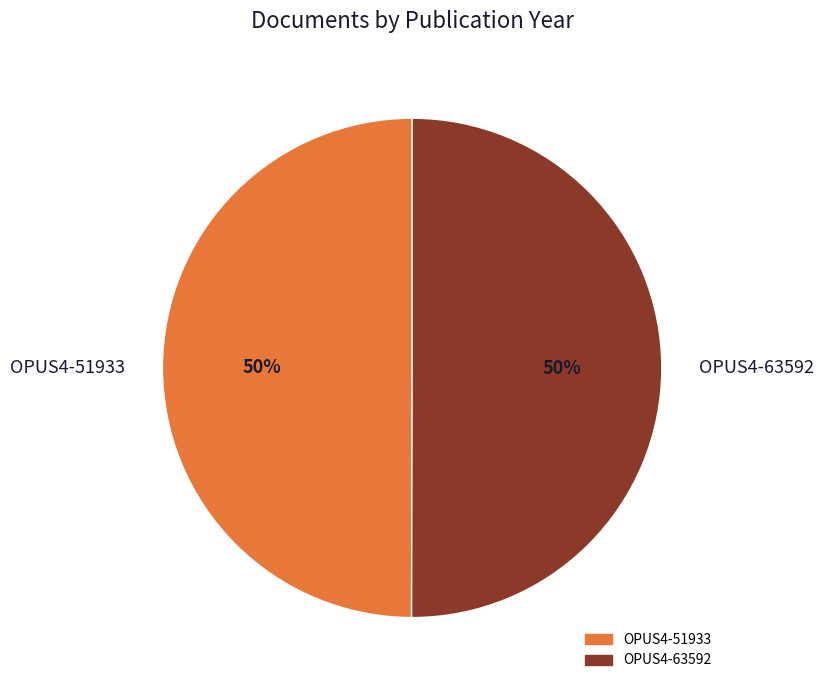

What percentage is the OPUS4-63592 slice, to the nearest percent?

50%